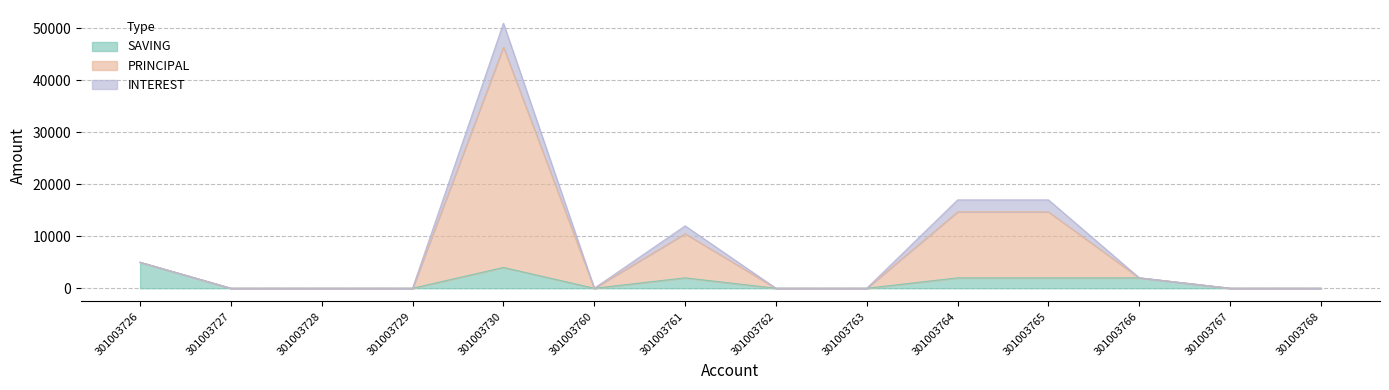

How many categories are shown in the chart?

14